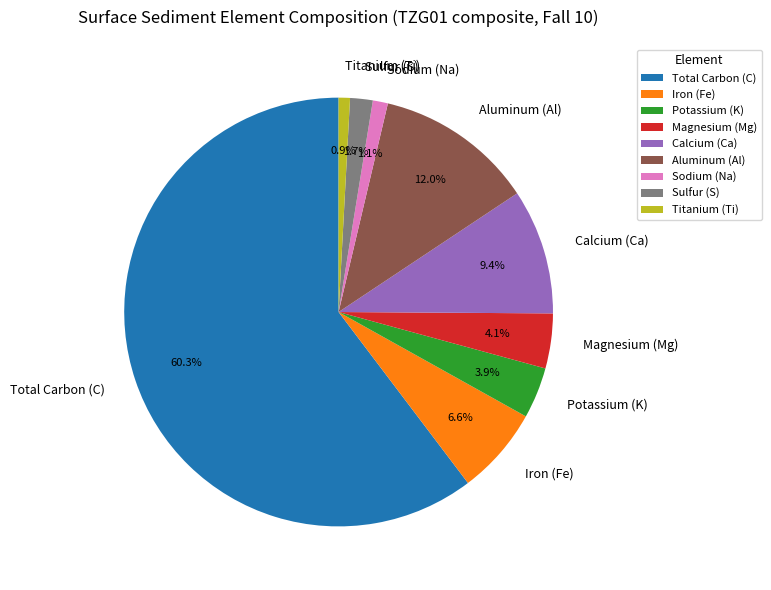

What is the largest slice in the pie chart?

Total Carbon (C)